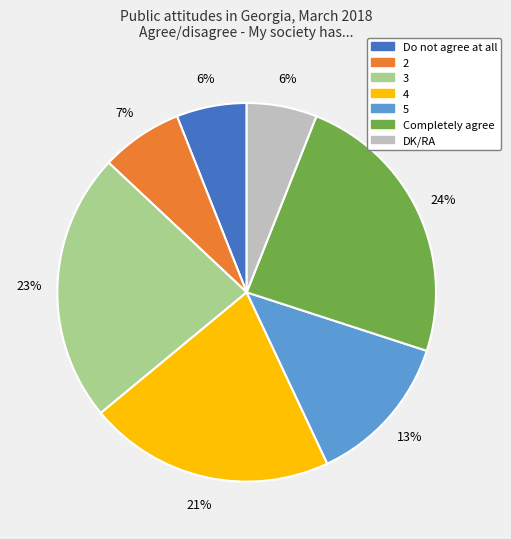

How many slices are in this pie chart?

7